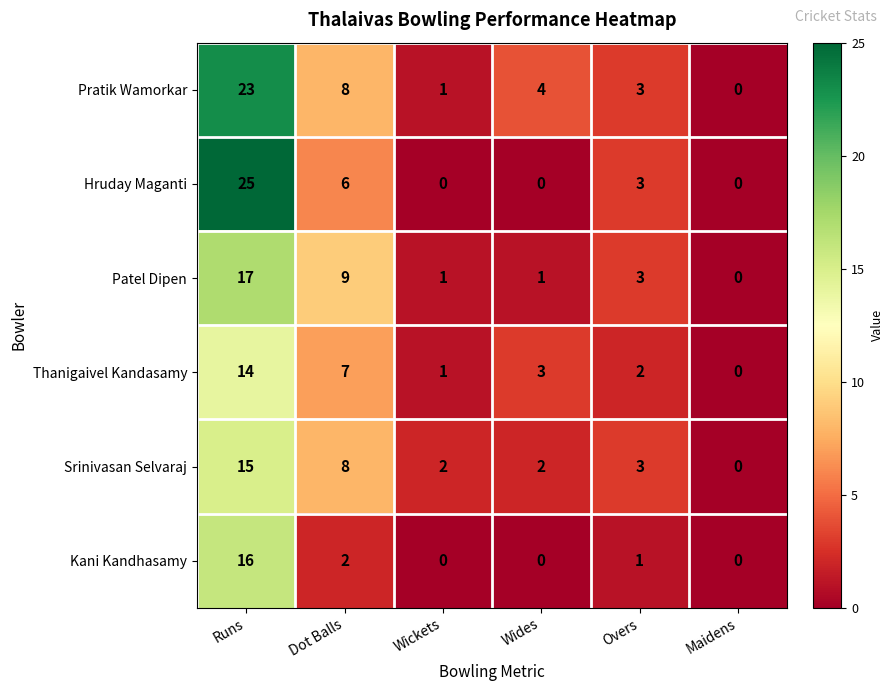

At how many categories does at least one series exceed 17?

1